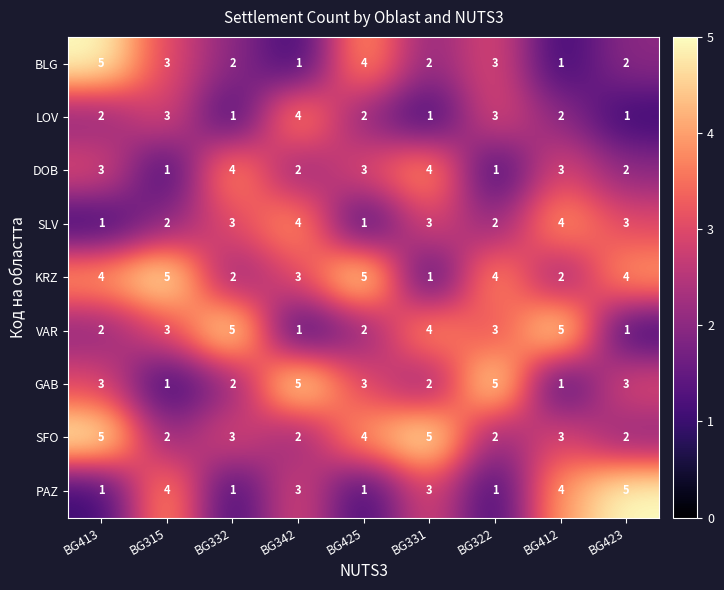

What value does the DOB series have at BG332?

4